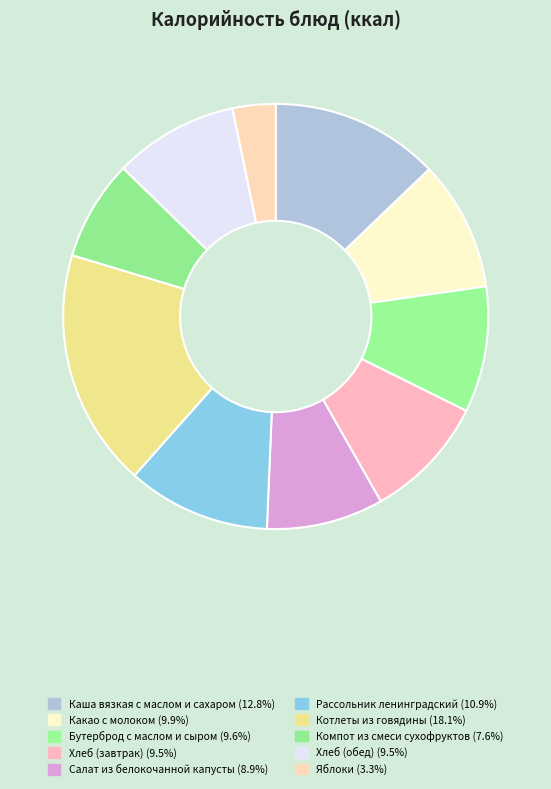

True or false: Яблоки accounts for 3% of the total.

True